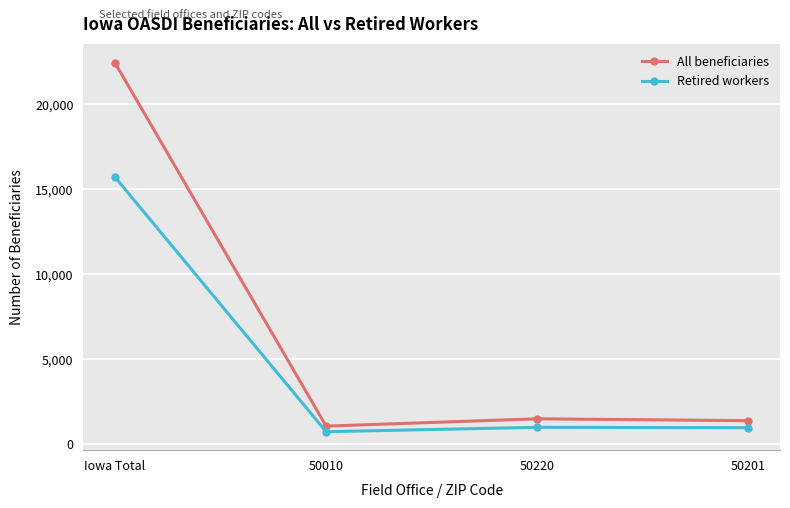

Count the number of data series in this chart.

2